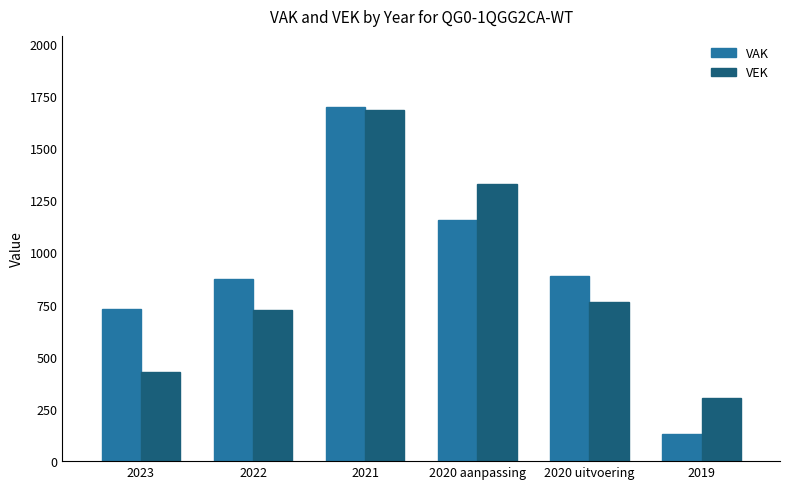

Reading left to right, list all the values displayed in this chart.

VAK: 2023=729	2022=874	2021=1698	2020 aanpassing=1155	2020 uitvoering=886	2019=131
VEK: 2023=428	2022=724	2021=1684	2020 aanpassing=1328	2020 uitvoering=764	2019=302